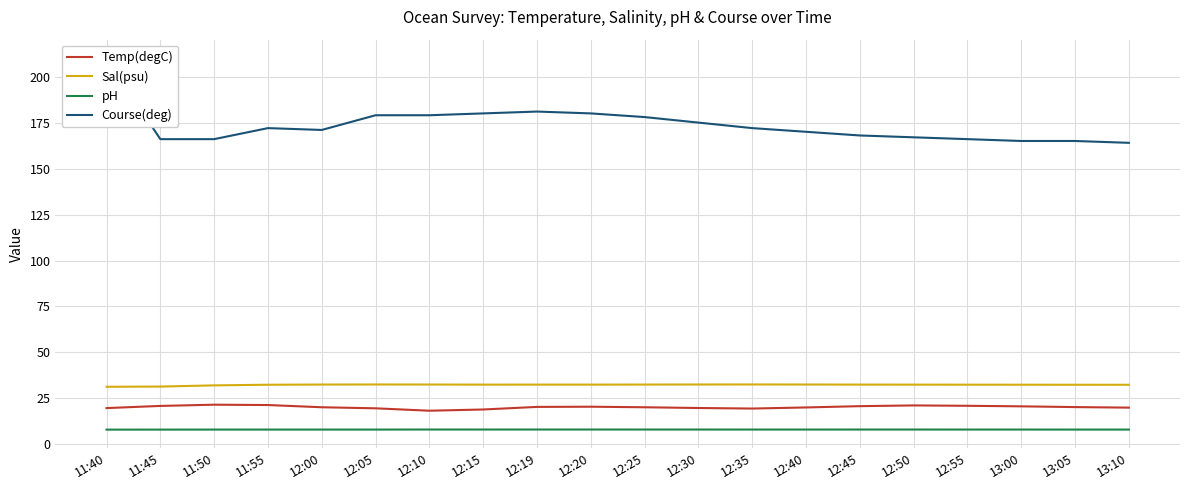

What is the value of the Temp(degC) point at the 17th from the left?

21.0